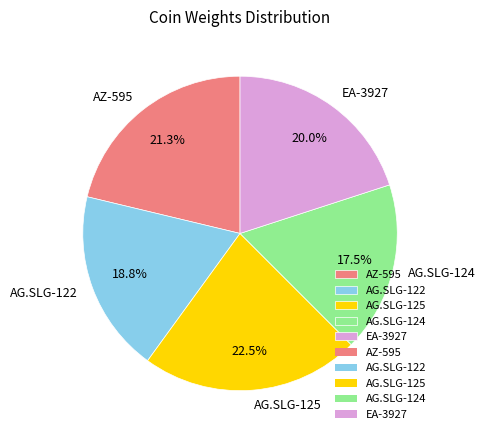

Rank the categories by value from highest to lowest.

AG.SLG-125, AZ-595, EA-3927, AG.SLG-122, AG.SLG-124